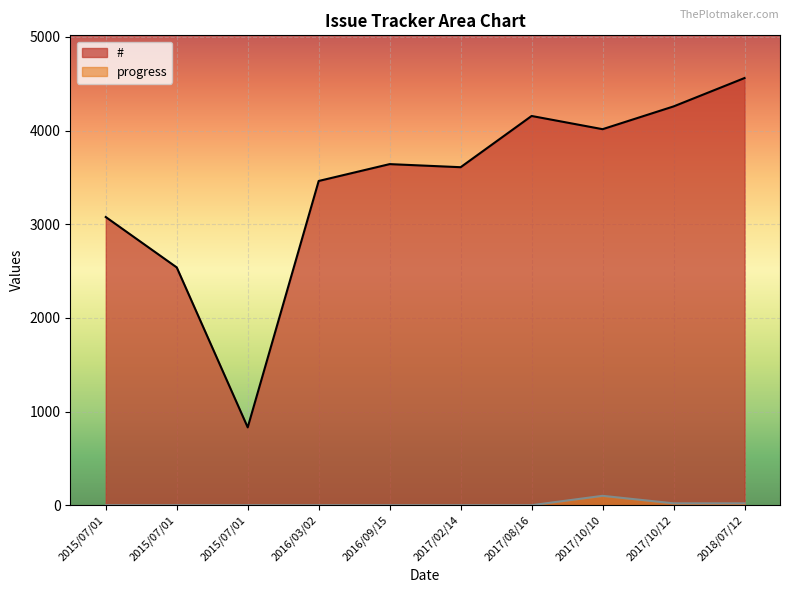

What is the approximate value of # at 2015/07/01 09:27?

3077